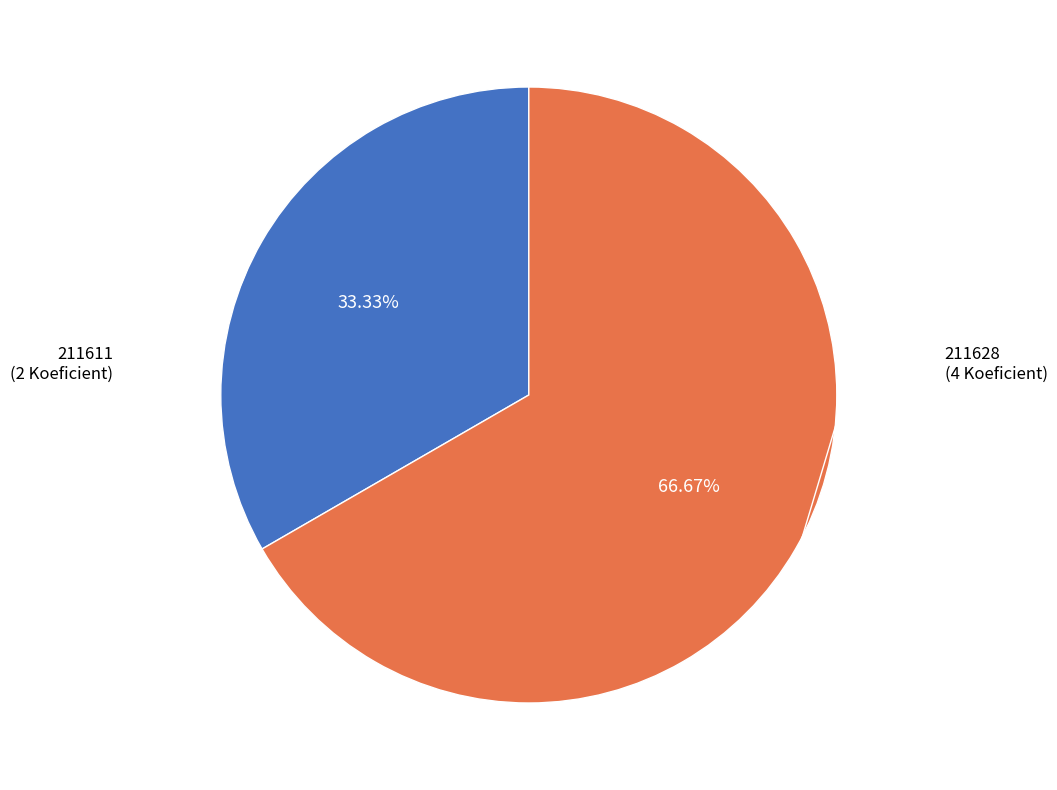

To the nearest percent, what percentage of the pie is 211611?

33%